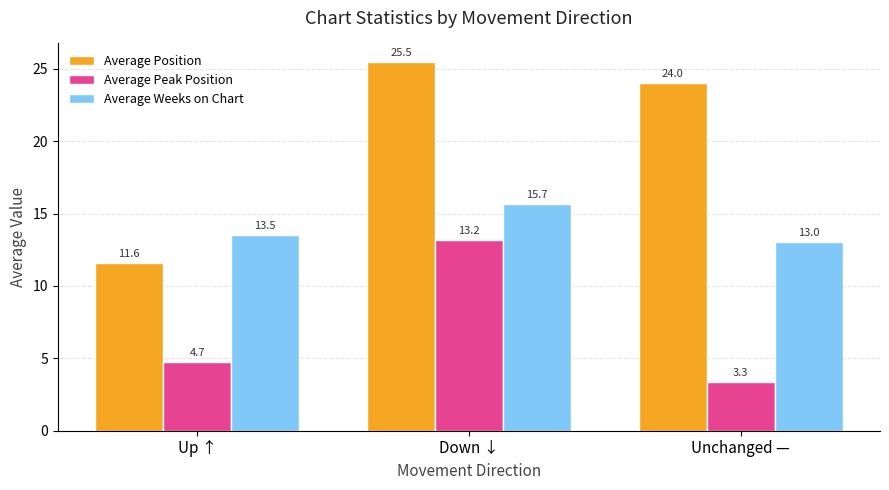

Reading left to right, what are all the values shown in this chart?

Average Position: Up ↑=11.6	Down ↓=25.5	Unchanged —=24.0
Average Peak Position: Up ↑=4.7	Down ↓=13.2	Unchanged —=3.3
Average Weeks on Chart: Up ↑=13.5	Down ↓=15.7	Unchanged —=13.0